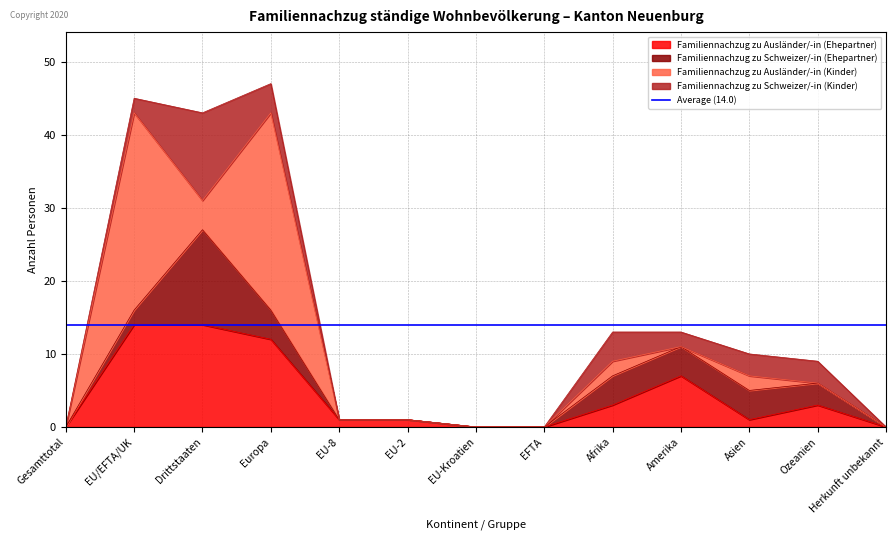

The value of Familiennachzug zu Ausländer/-in (Ehepartner) at Europa is 21. True or false?

False